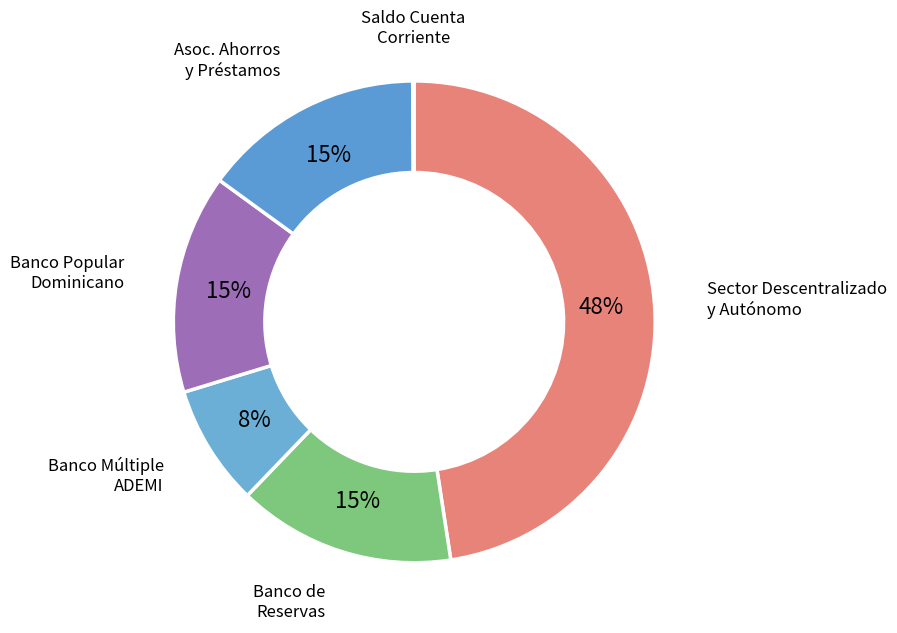

To the nearest percent, what is the average slice percentage?

17%